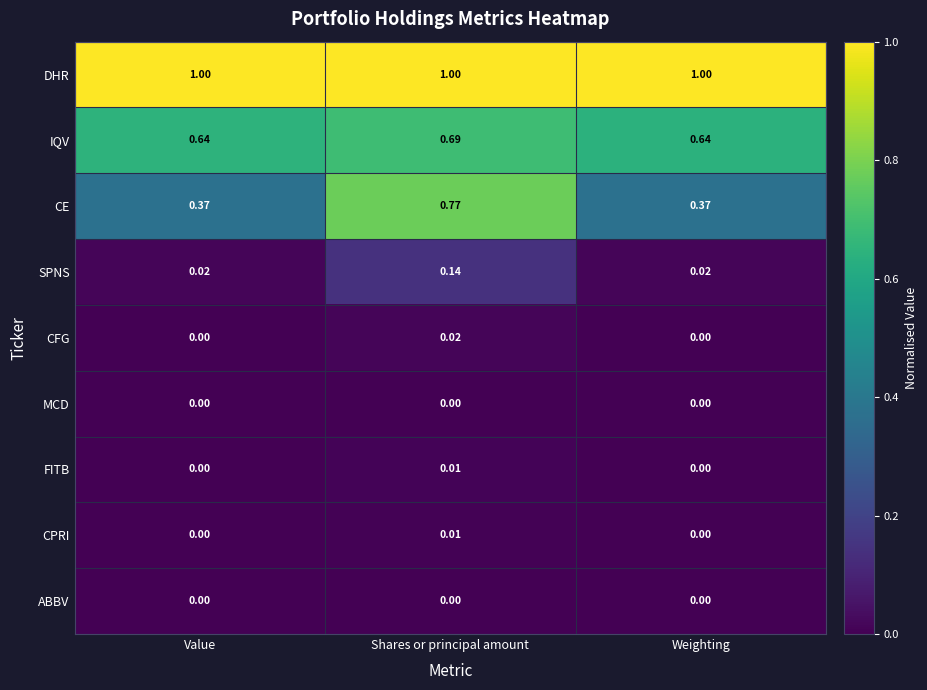

At which category is the sum across all series the highest?

Shares or principal amount